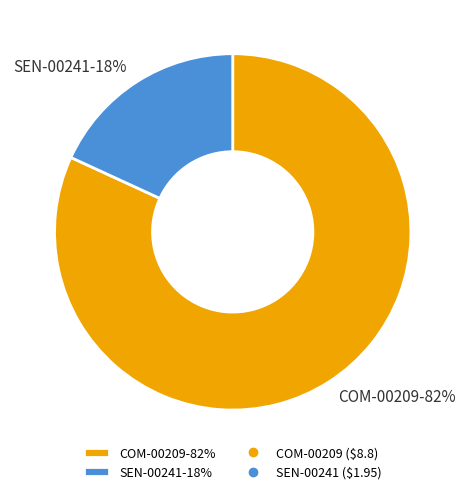

To the nearest percent, what percentage of the pie is COM-00209?

82%